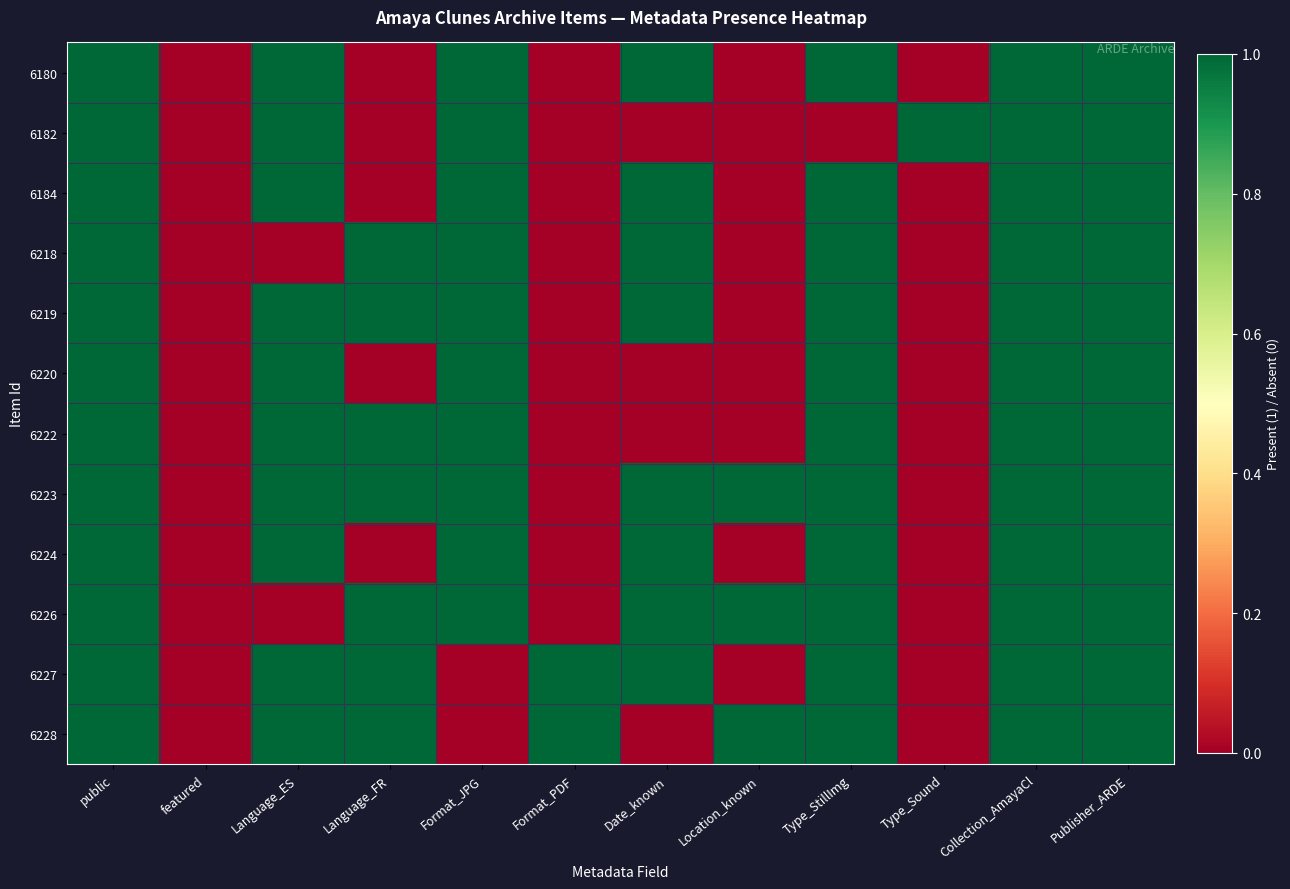

Which series changed the most between featured and Date_known?

6180